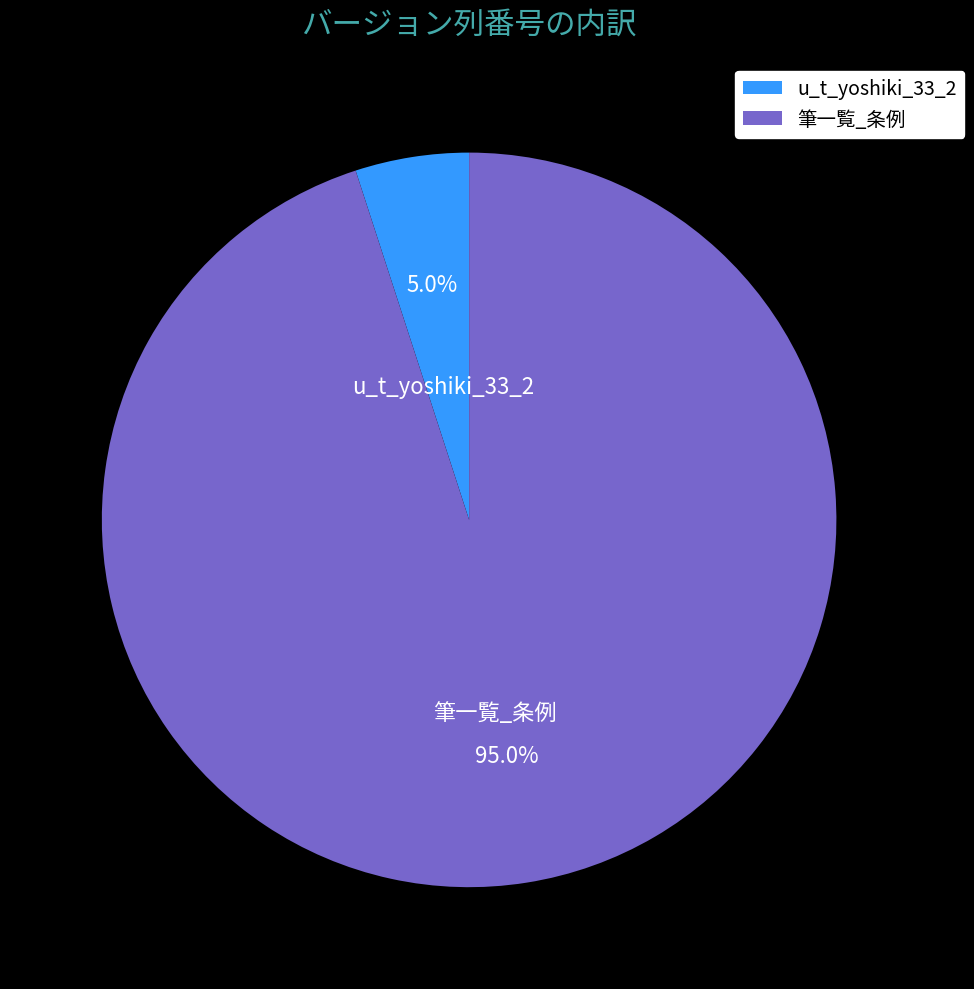

How many segments does this pie chart have?

2